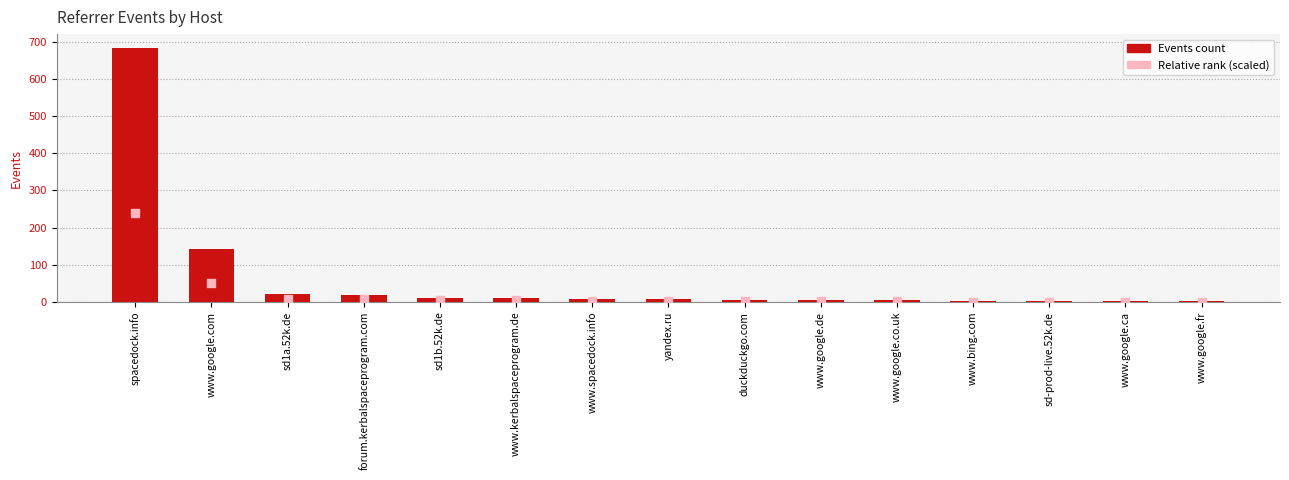

Which series reaches the maximum Y coordinate?

Events